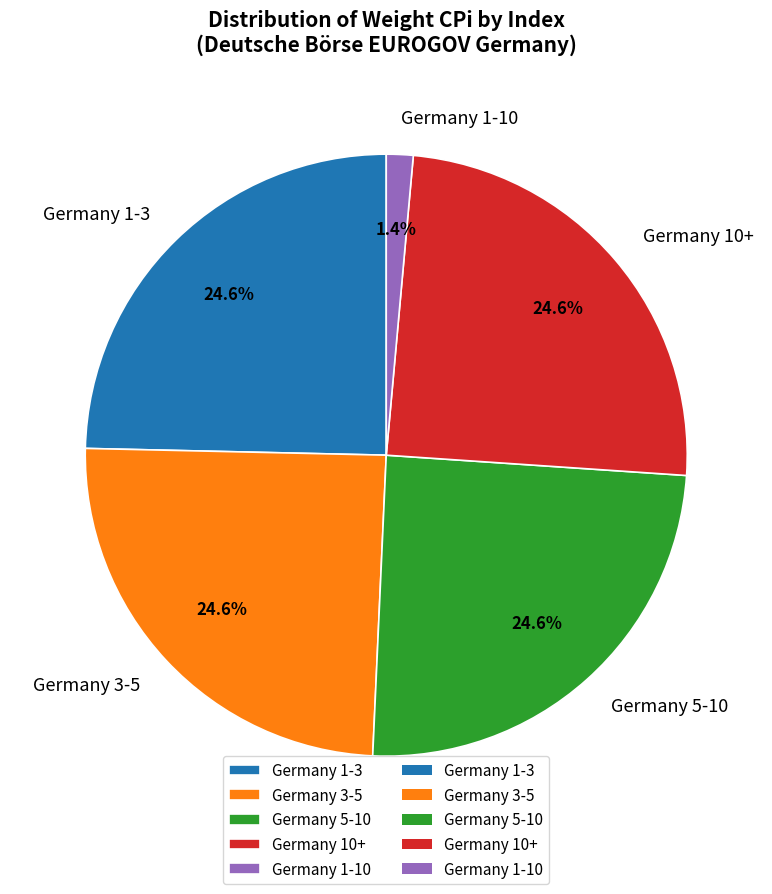

Does any single category account for the majority?

No